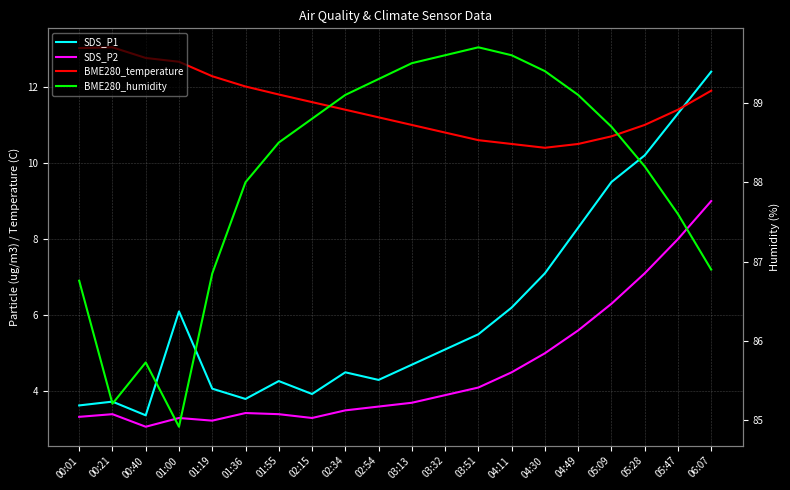

Count the number of categories in the chart.

20